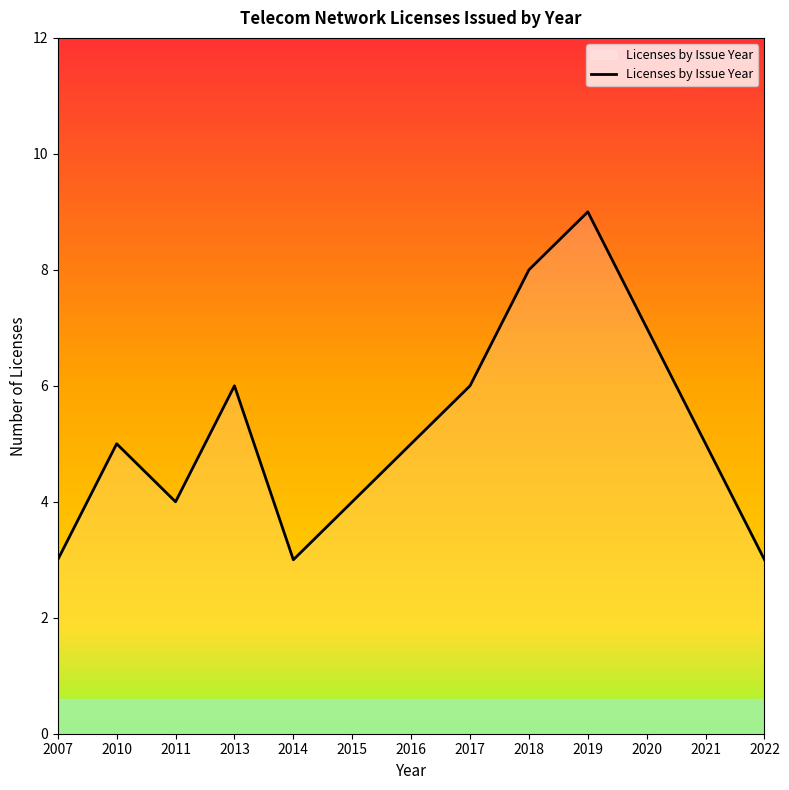

Is it true that the value at 2010 is 7?

False